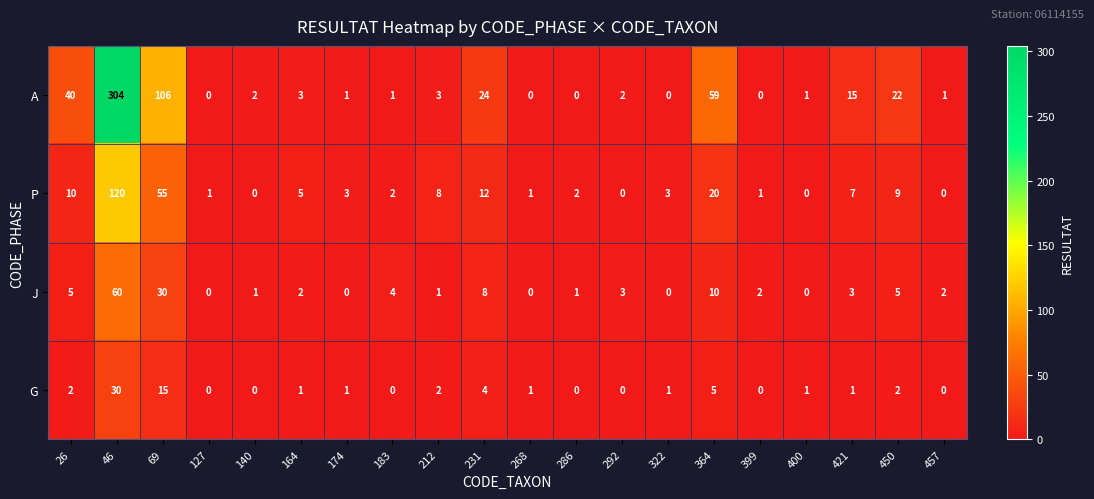

What is the average value of the P series?

13